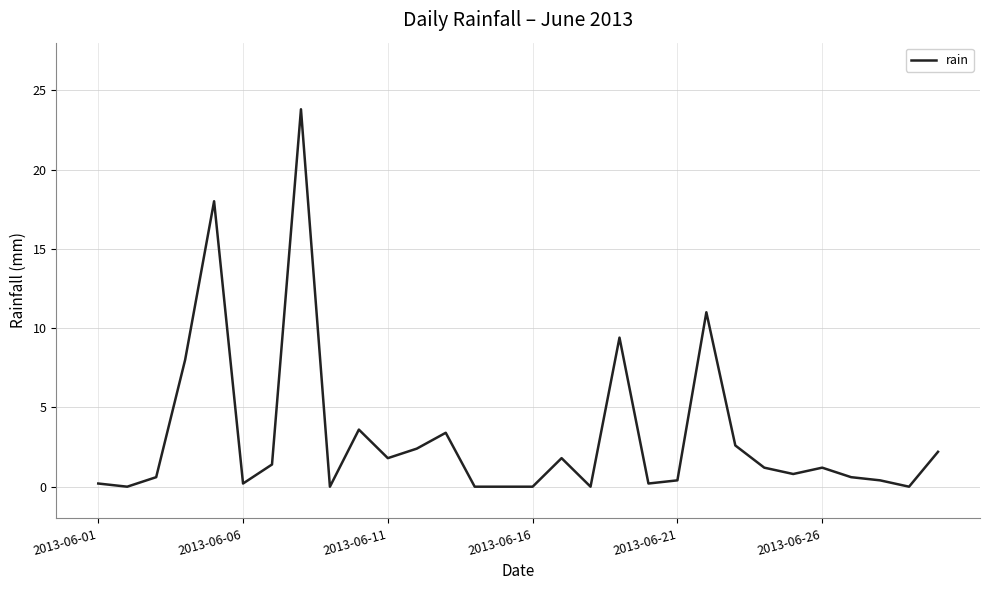

What is the difference between the maximum and minimum values?

23.8